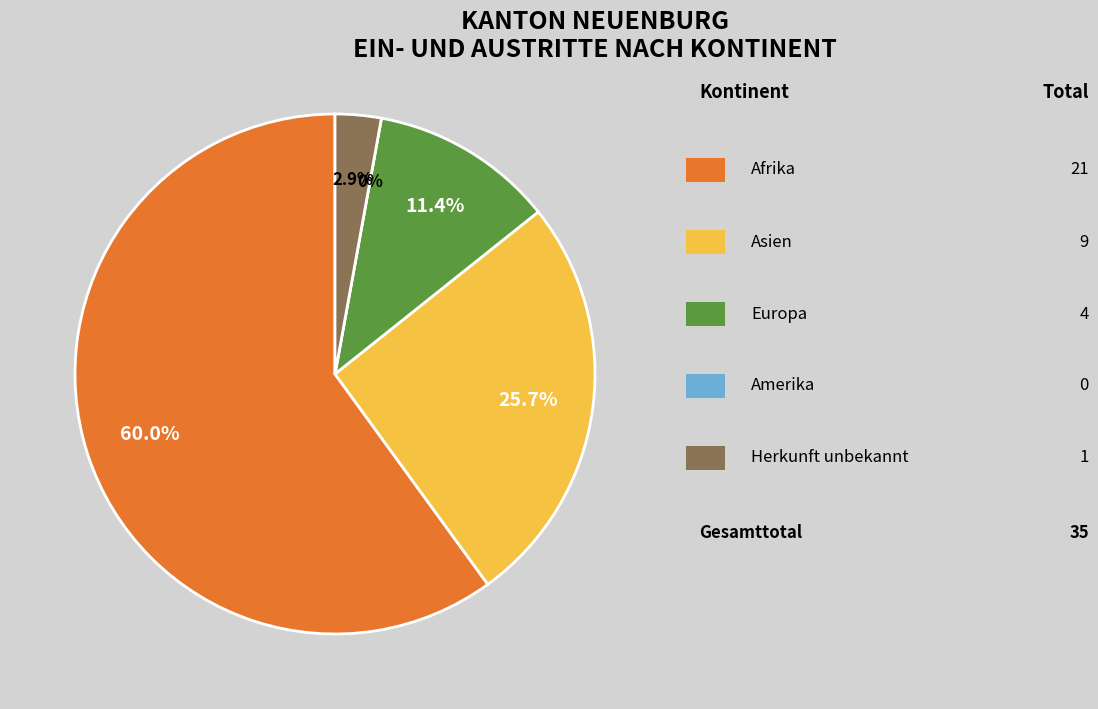

Which slice represents more than half of the pie?

Afrika